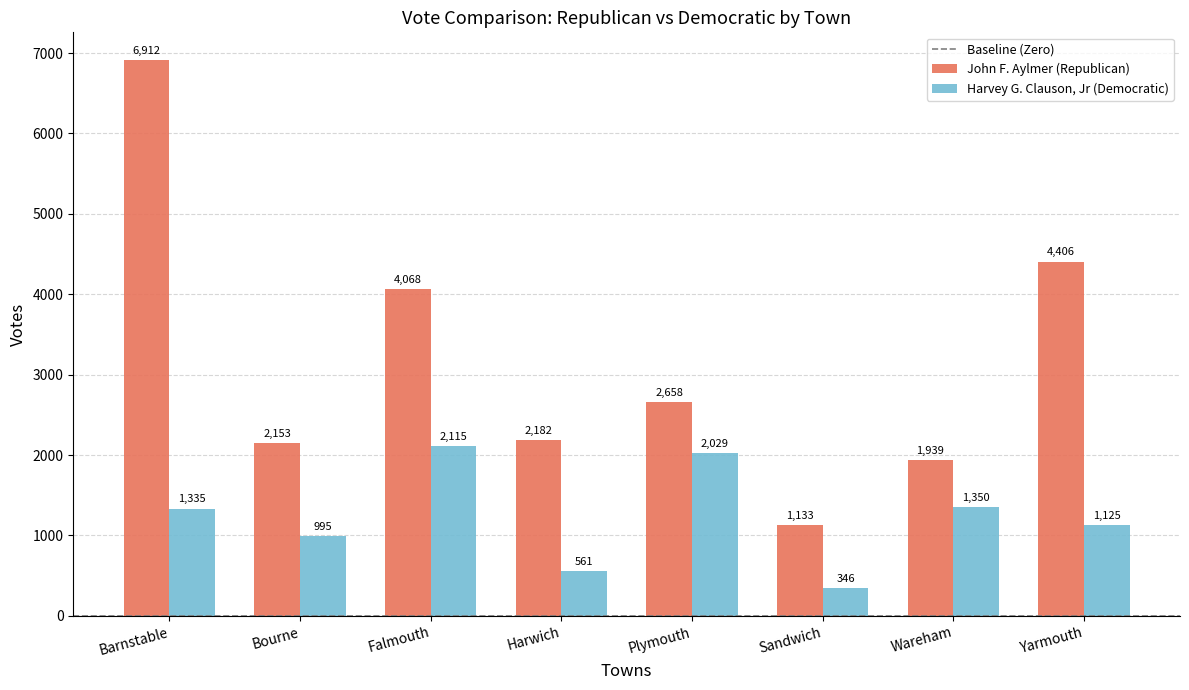

The John F. Aylmer (Republican) series shows 2791 at Wareham. True or false?

False